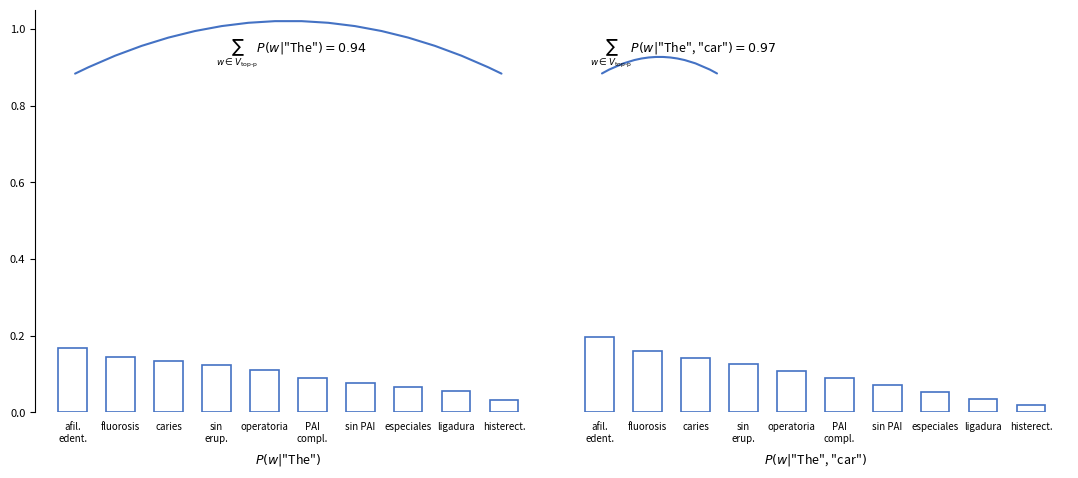

Rank the categories by NOVEDADES ODONTOLOGIA value from highest to lowest.

afil.
edent., fluorosis, caries, sin
erup., operatoria, PAI
compl., sin PAI, especiales, ligadura, histerect.